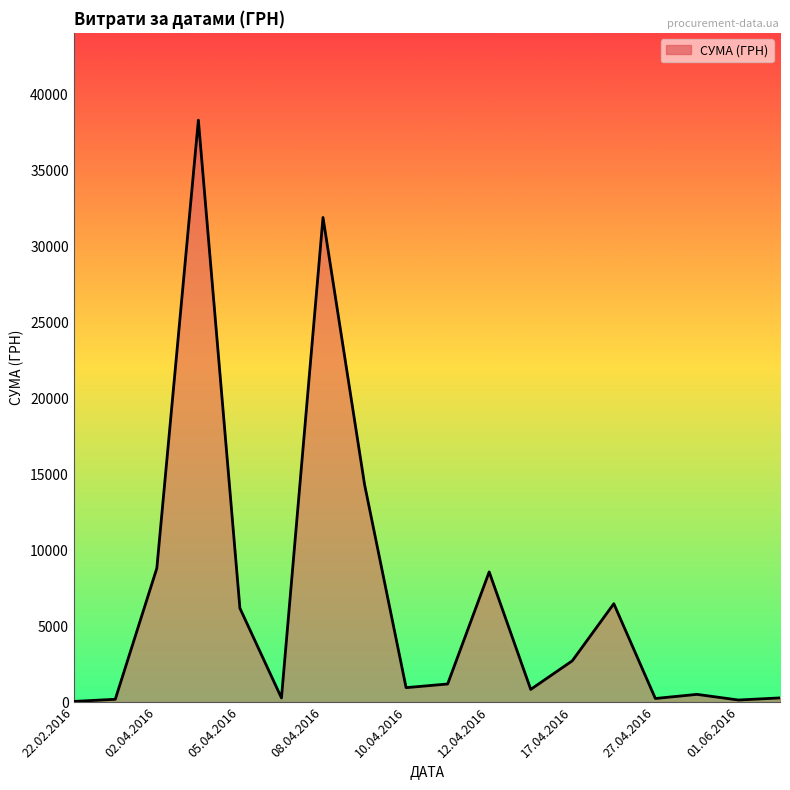

Approximately how many times larger is the value at 08.04.2016 compared to 01.06.2016?

241.6